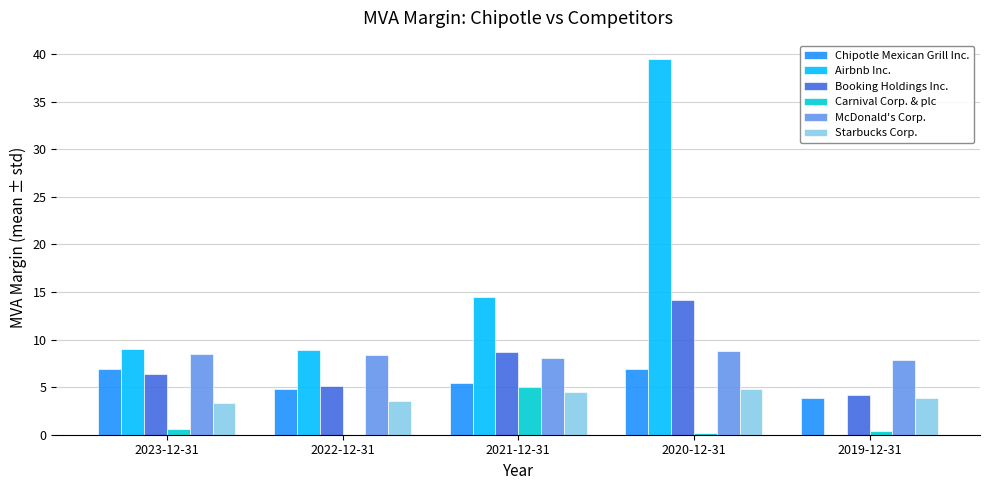

How many data points does each series have?

5